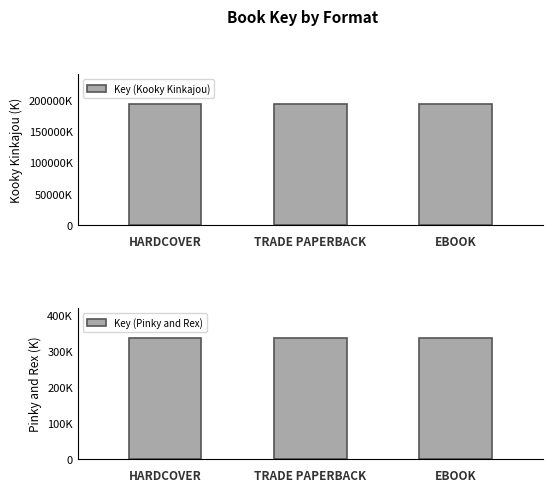

What is the sum of all Key (Pinky and Rex) values?

1006431